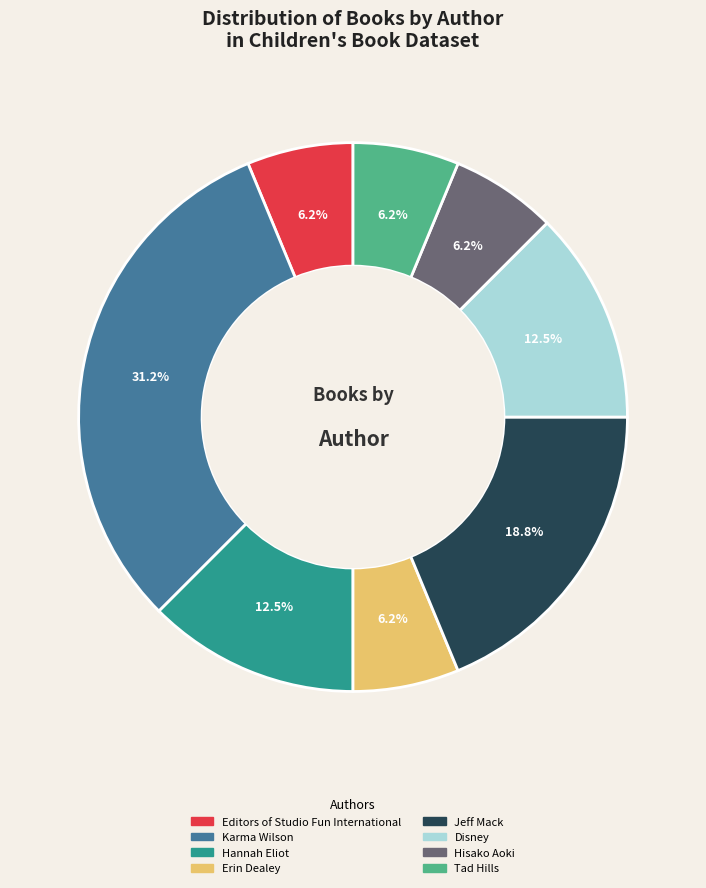

How many slices are in this pie chart?

8